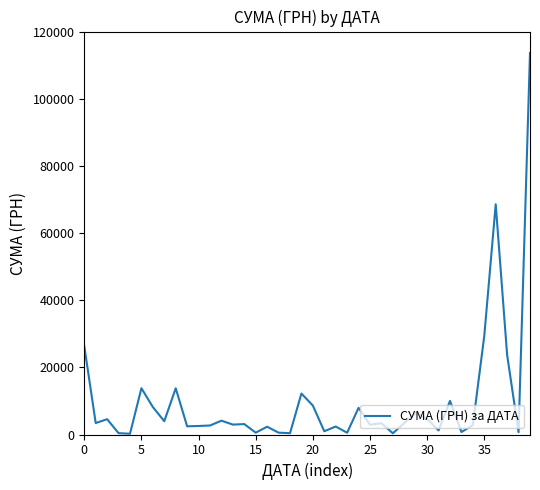

What is the difference between the maximum and minimum values?

113433.9